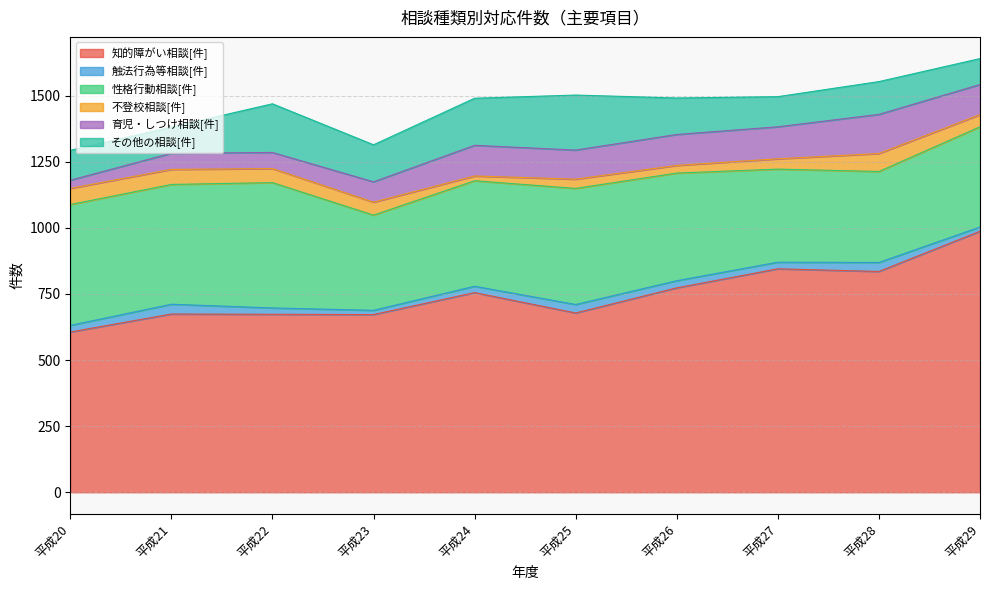

How many distinct data groups are displayed?

6